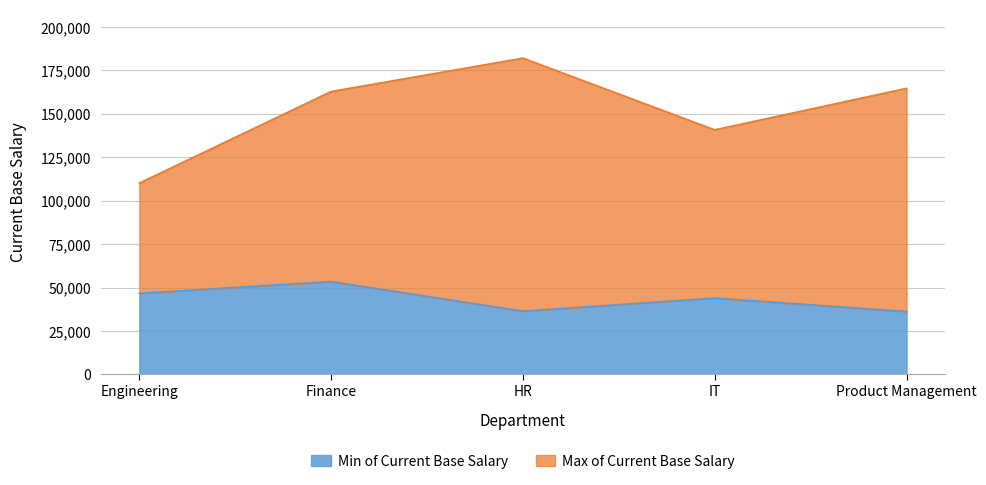

At IT, list the series in order from smallest to largest.

Min of Current Base Salary, Max of Current Base Salary